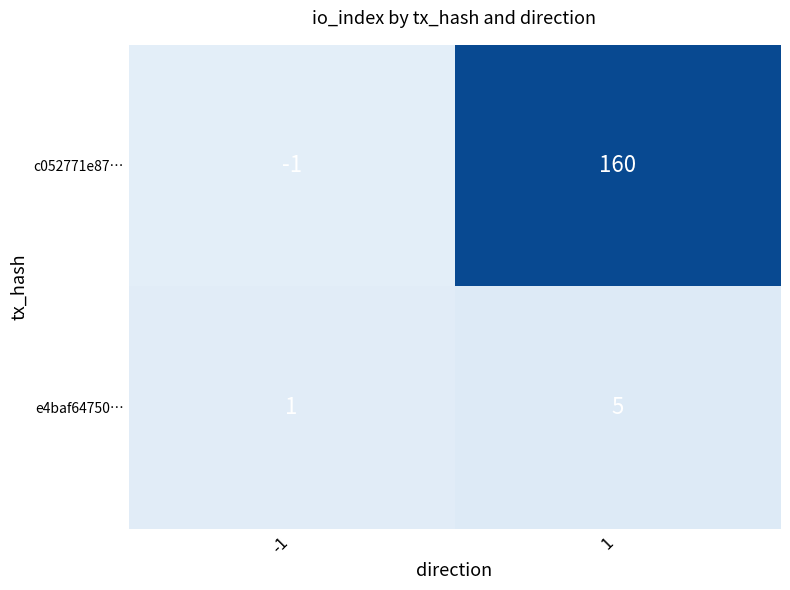

At which category is the sum across all series the highest?

1